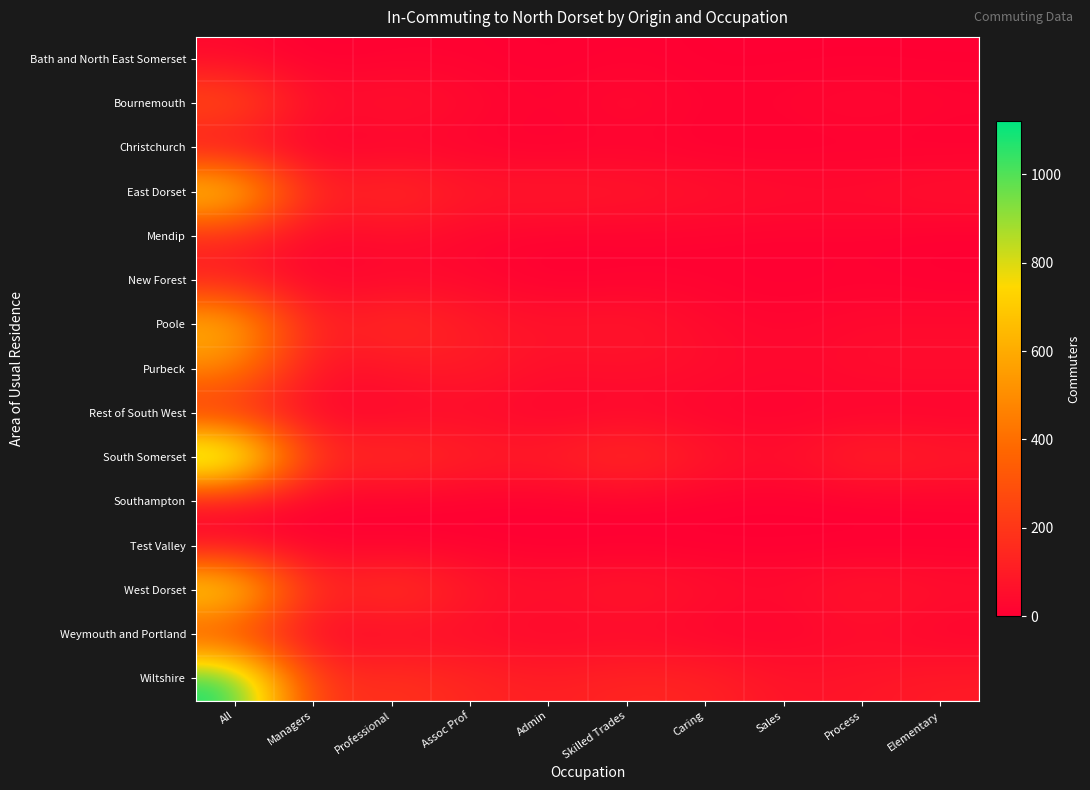

At which category is the sum across all series the highest?

All